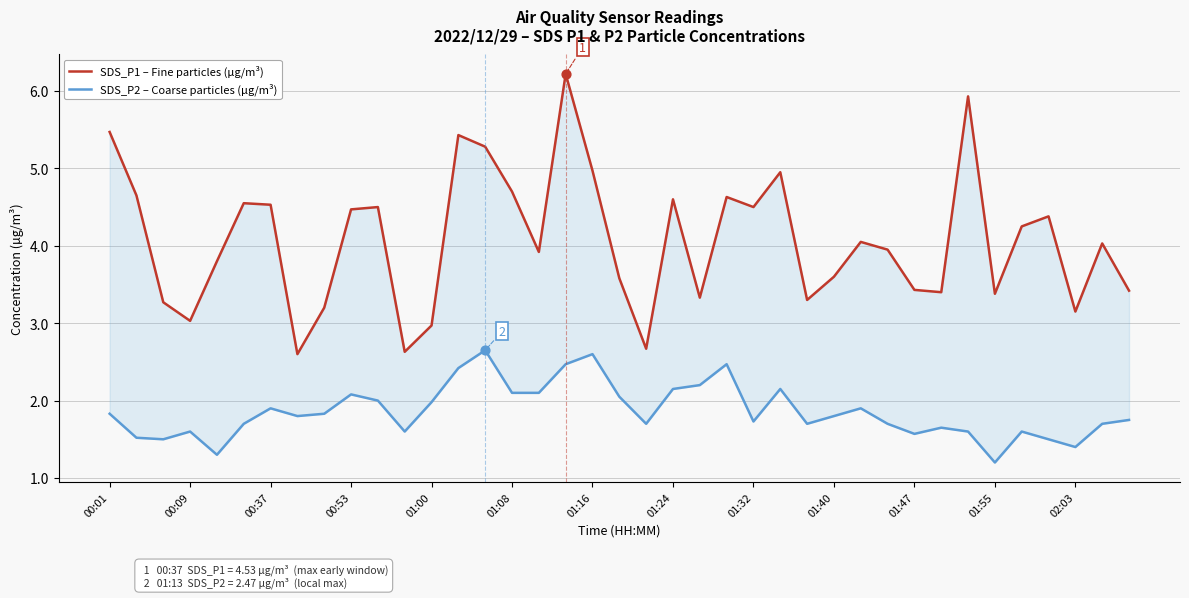

At how many categories does at least one series exceed 5?

5